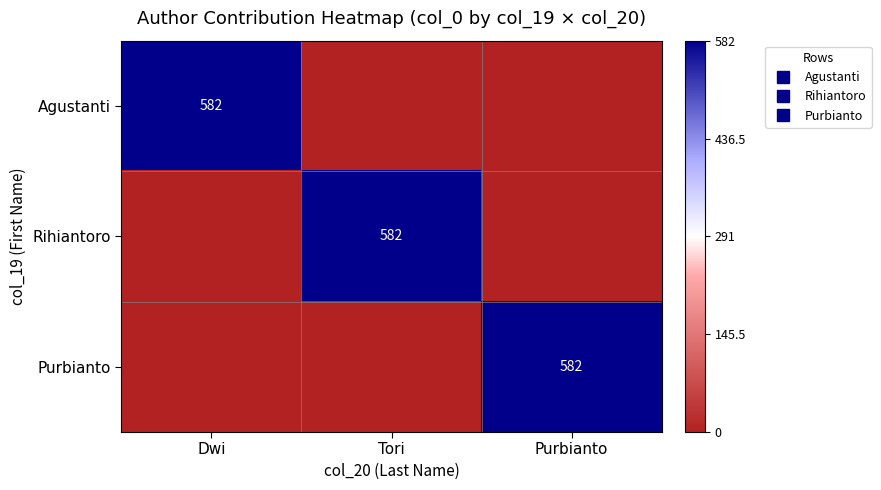

Which series has the largest total across all categories?

Agustanti